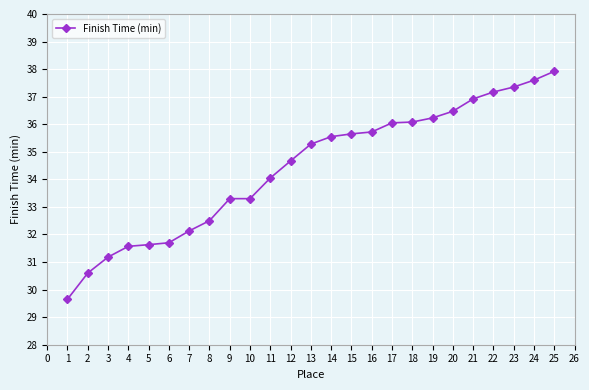

What is the average value?

34.4